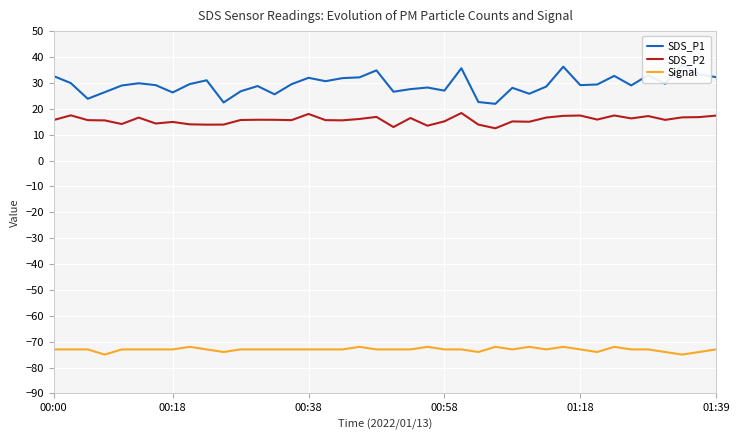

Where is Signal nearest to the value -73?

00:00